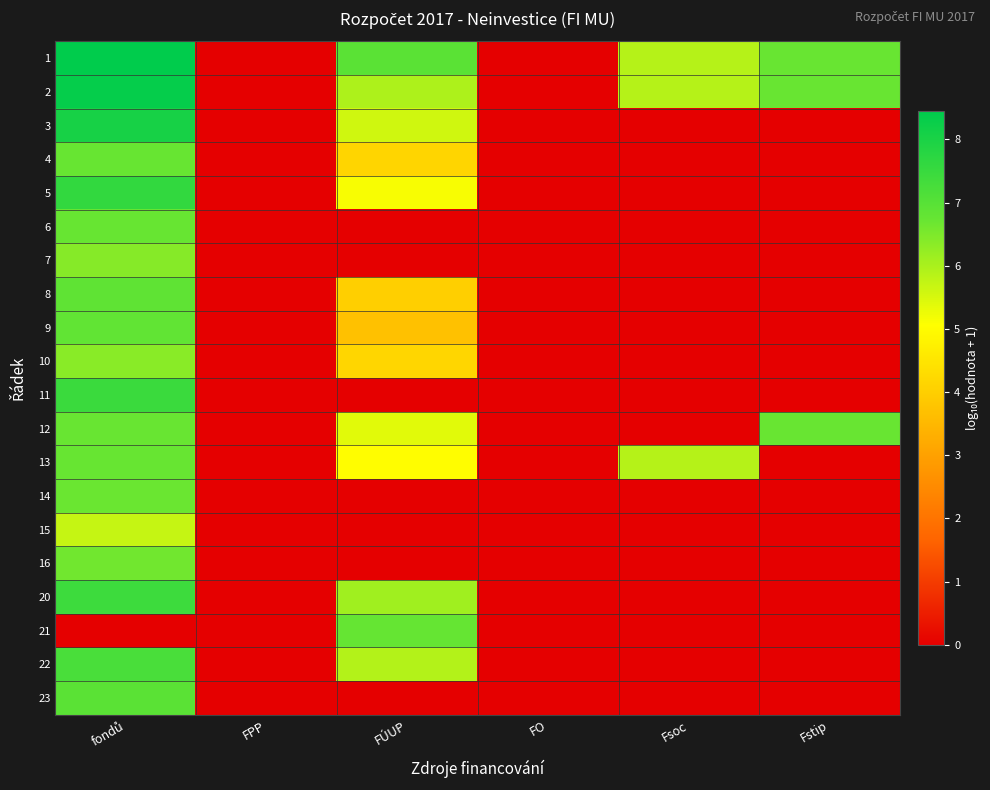

Rank the series at FO from lowest to highest value.

1, 2, 3, 4, 5, 6, 7, 8, 9, 10, 11, 12, 13, 14, 15, 16, 20, 21, 22, 23